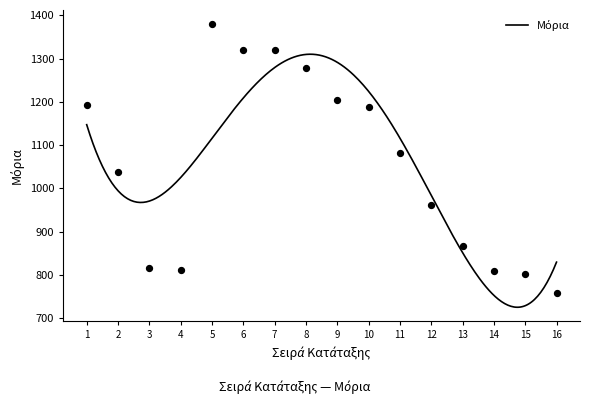

Between 2 and 7, which is larger?

7